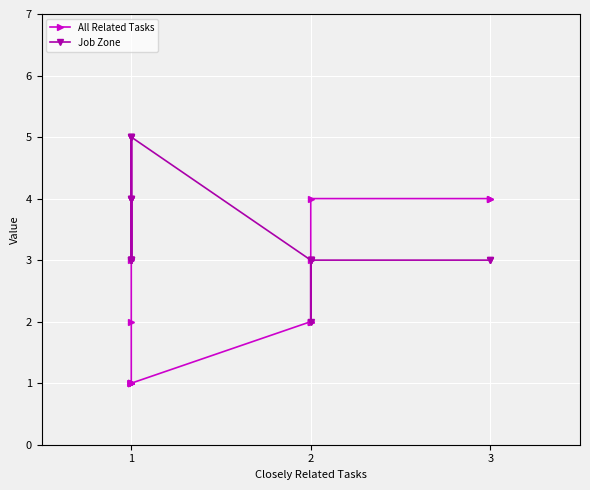

The value of Job Zone at 2 is 4. True or false?

False